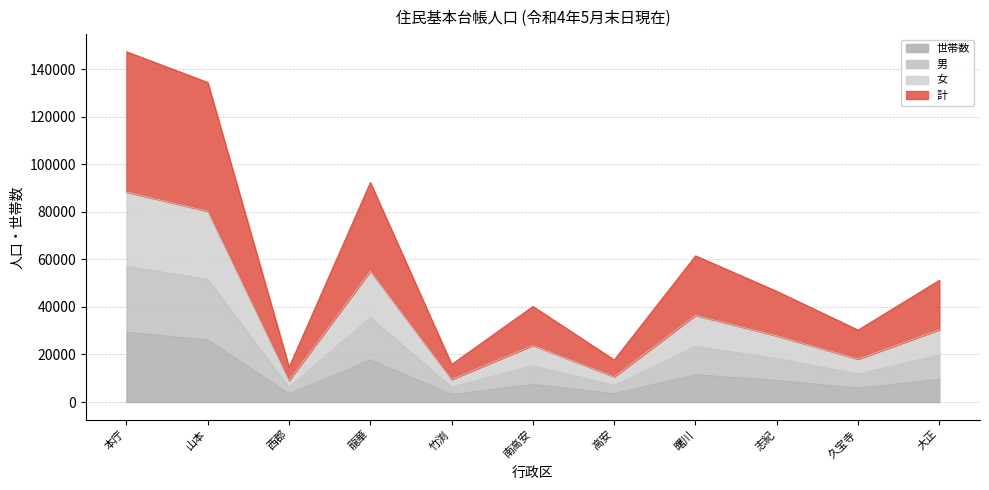

What are all the series names shown in the legend?

世帯数, 男, 女, 計